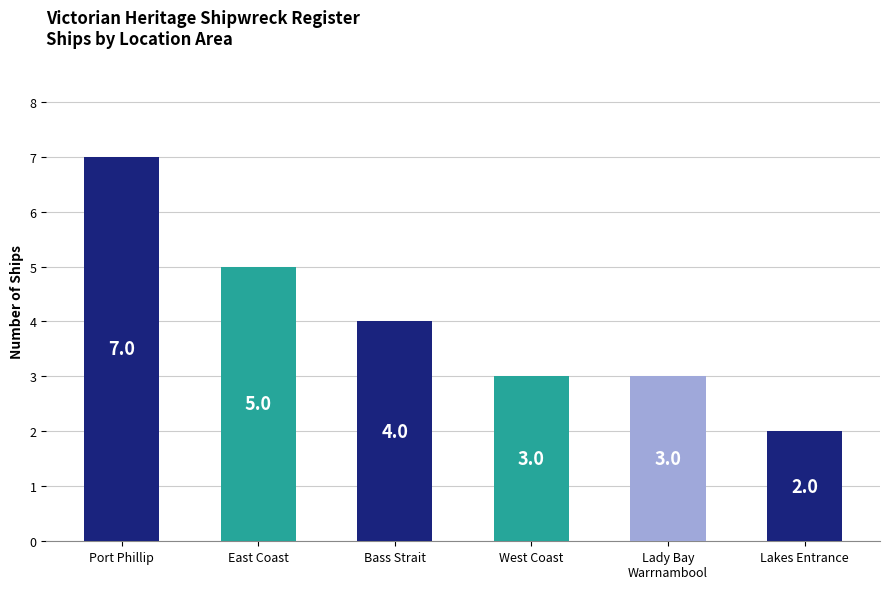

Does the chart contain any negative values?

No